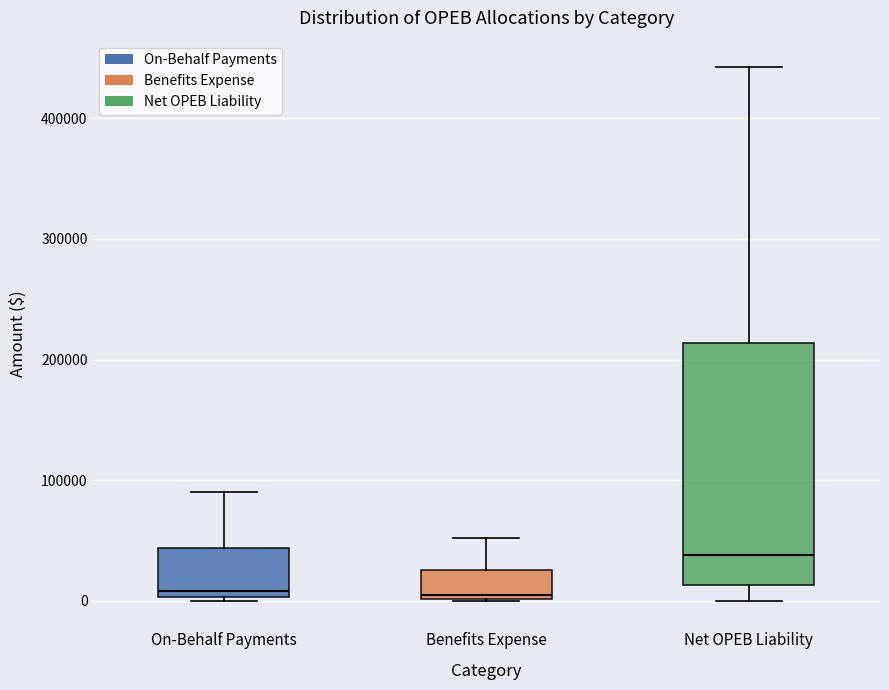

Reading left to right, transcribe this box plot: for each box, give where its median line is, the range the box spans, and where its two whiskers end, as read against the y-axis. The values are not printed on the chart, so give them approximately, as read against the axis.

On-Behalf Payments: median 10000, box 0 to 40000, whiskers 0 to 90000
Benefits Expense: median 0, box 0 to 30000, whiskers 0 to 50000
Net OPEB Liability: median 40000, box 10000 to 210000, whiskers 0 to 440000